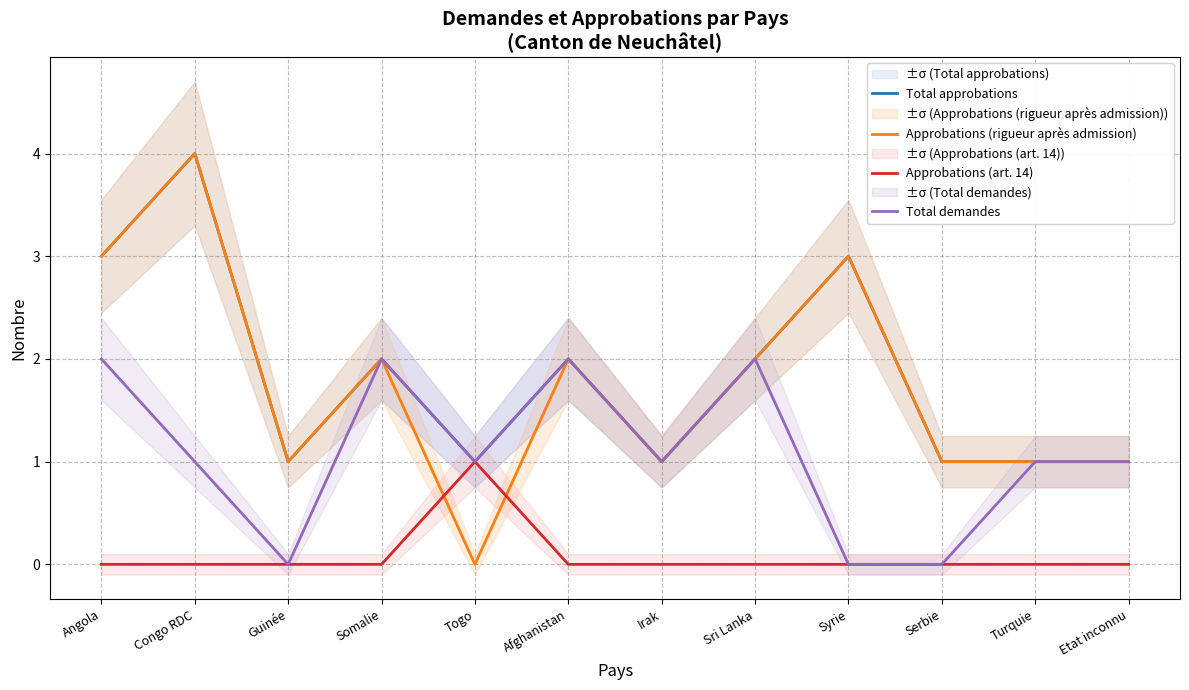

At which category does Total approbations reach its first local valley?

Guinée